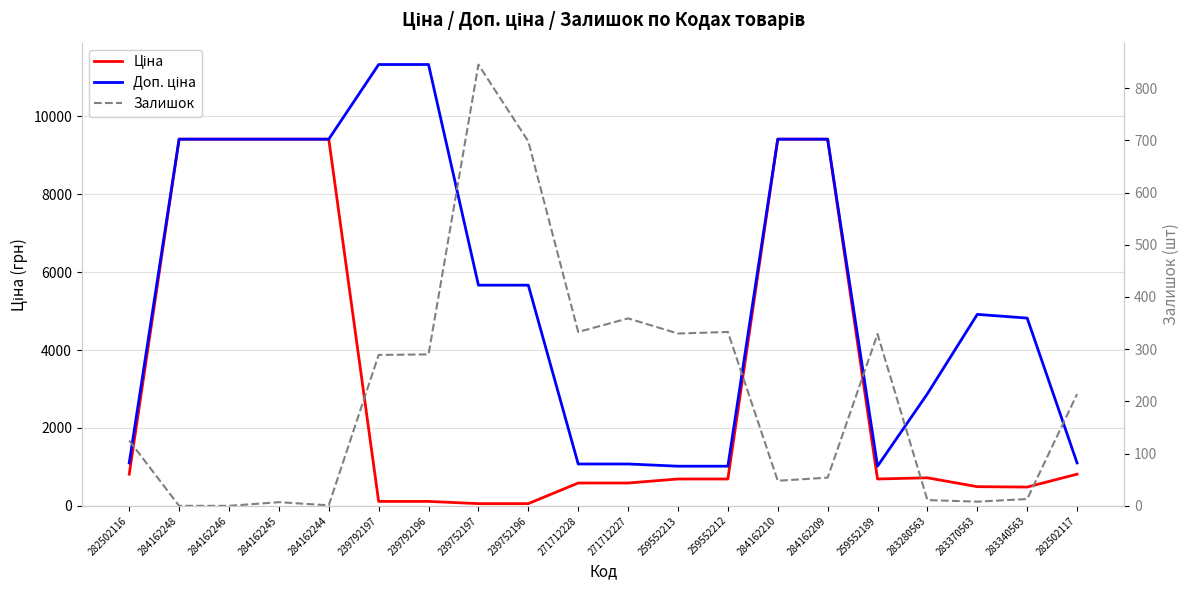

At which label is Залишок closest to 422?

271712227